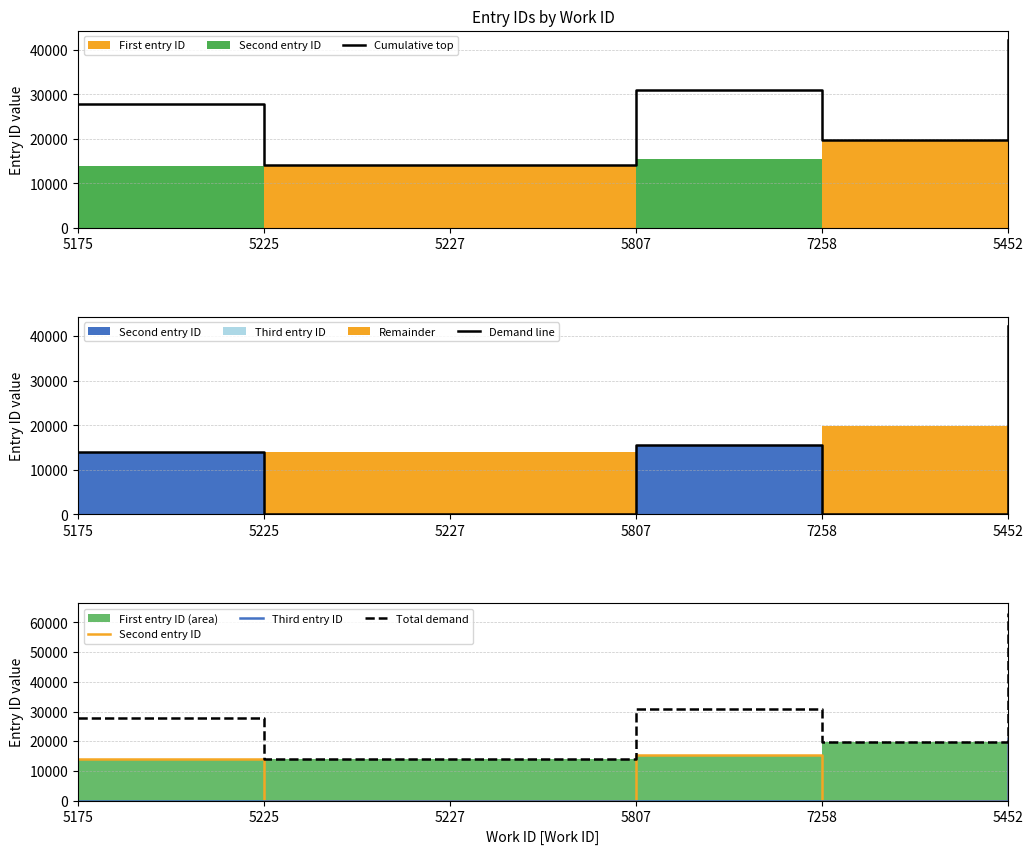

How many interior local valleys does the Total demand series have?

2